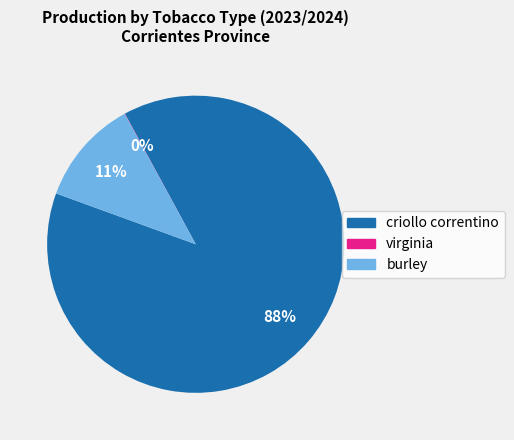

Is criollo correntino the majority of the pie?

Yes